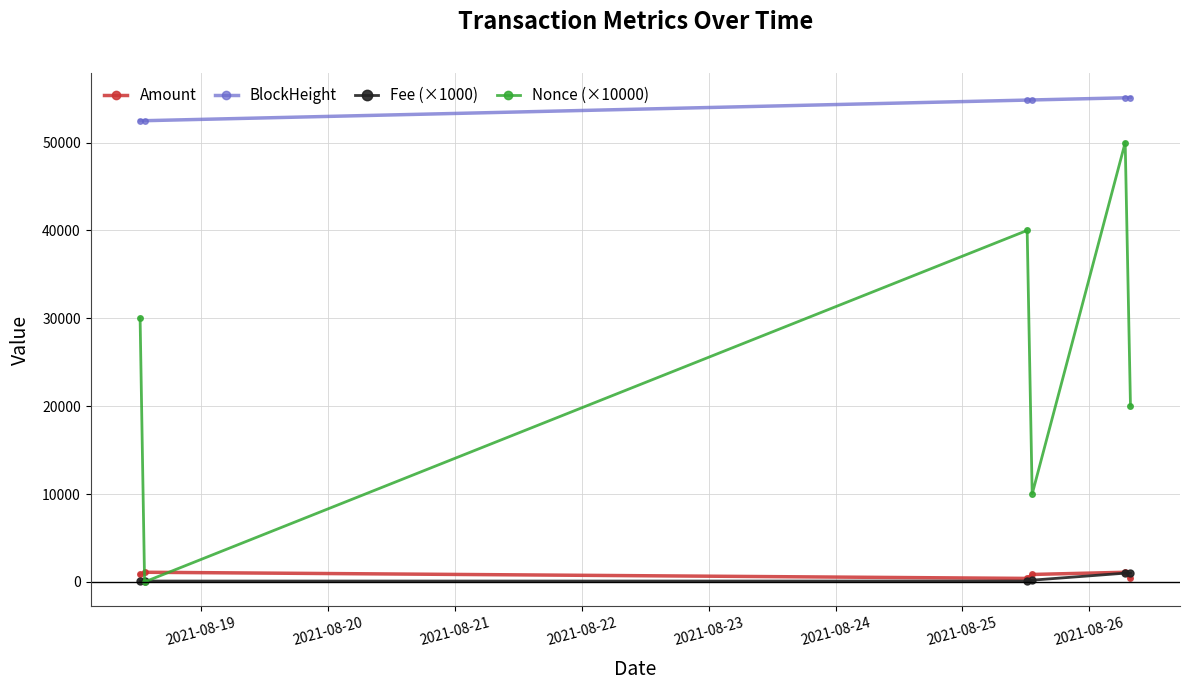

True or false: Fee (×1000) and BlockHeight cross at least once.

False